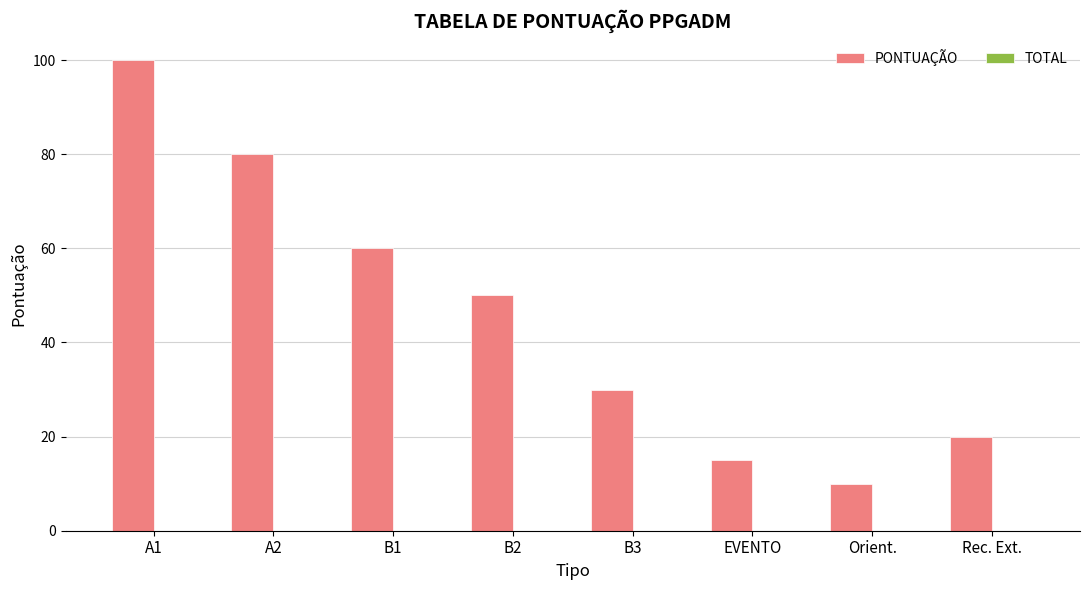

What is the ratio of the value at B2 to the value at B3?

1.7